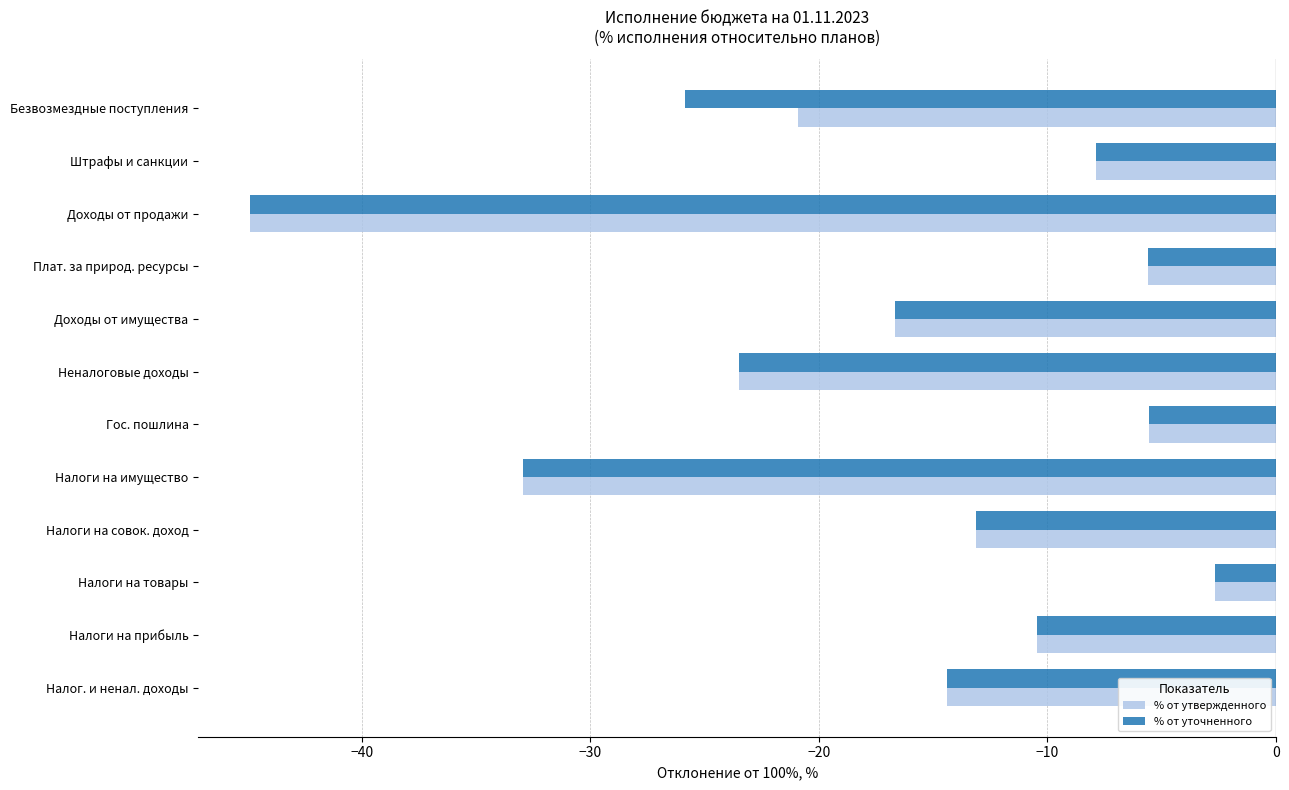

Between Плат. за природ. ресурсы and Безвозмездные поступления, which series saw the biggest shift?

% от уточненного